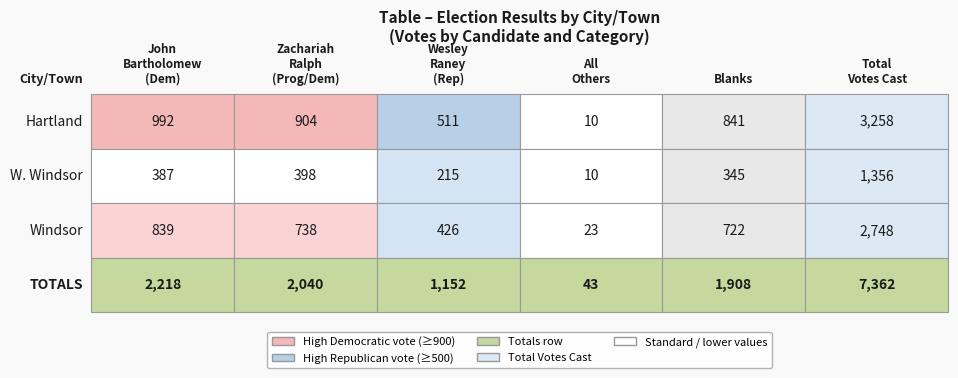

Rank the categories by W. Windsor value from lowest to highest.

3, 2, 4, 0, 1, 5